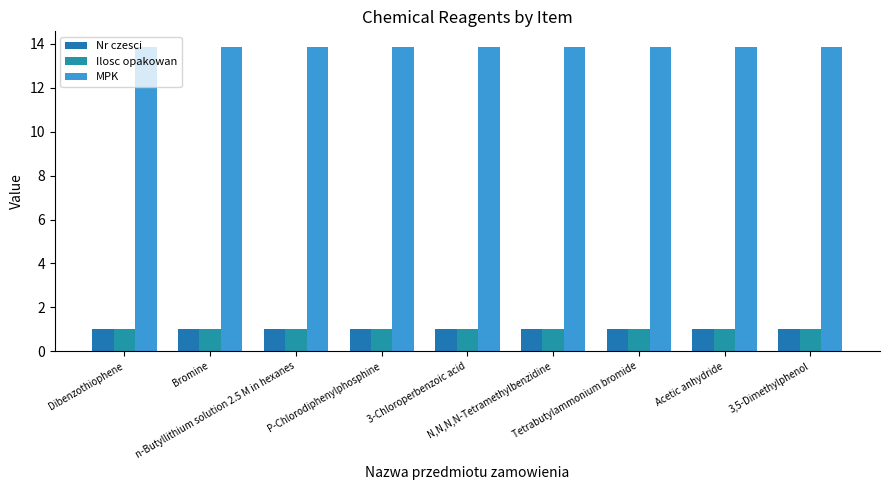

What is the lowest value of the Nr czesci series?

1.0